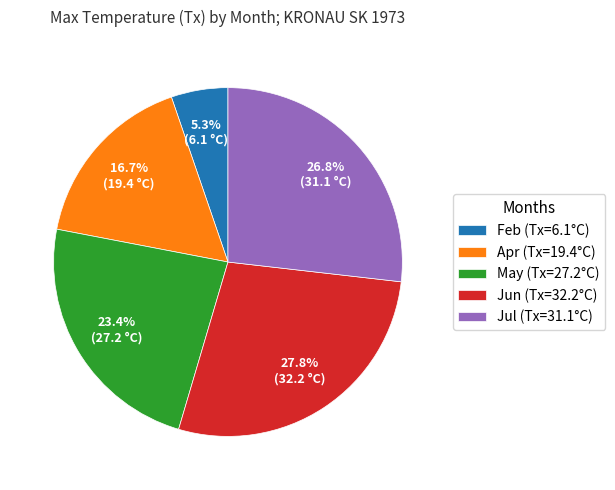

Rank the categories by value from highest to lowest.

Jun (Tx=32.2°C), Jul (Tx=31.1°C), May (Tx=27.2°C), Apr (Tx=19.4°C), Feb (Tx=6.1°C)